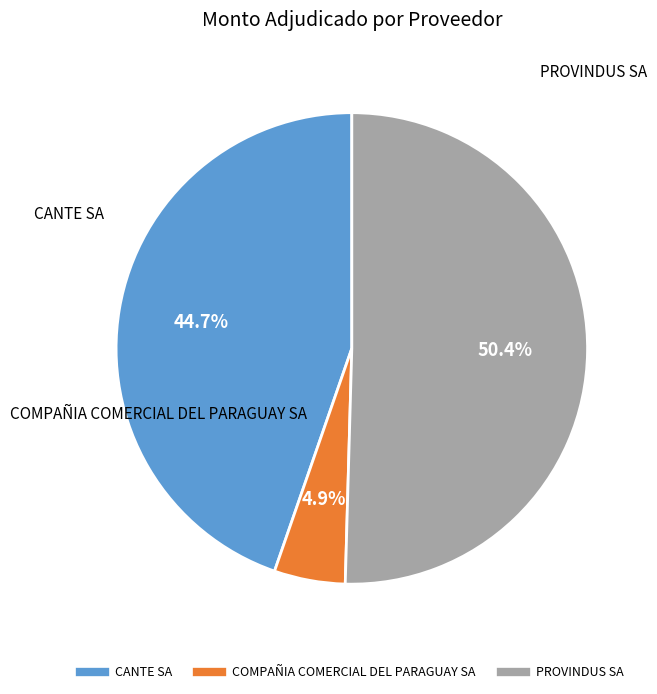

How many segments does this pie chart have?

3